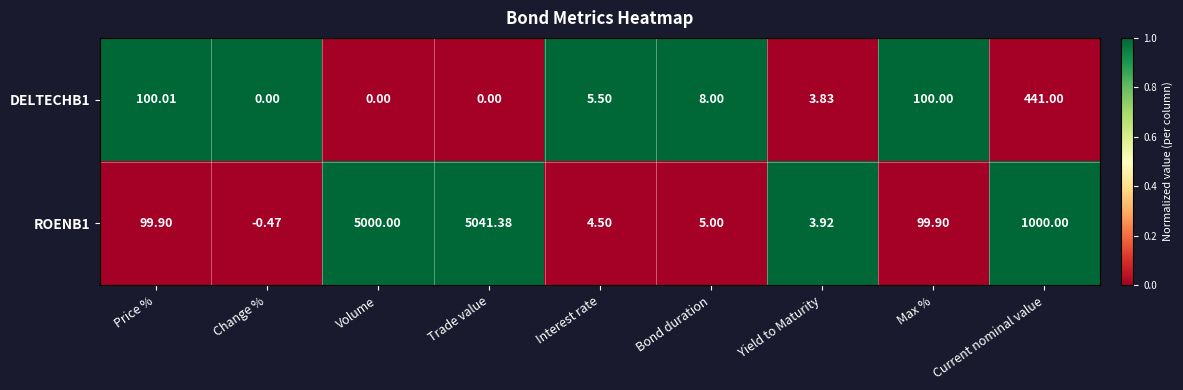

Where does the ROENB1 series first go above 99?

Price %